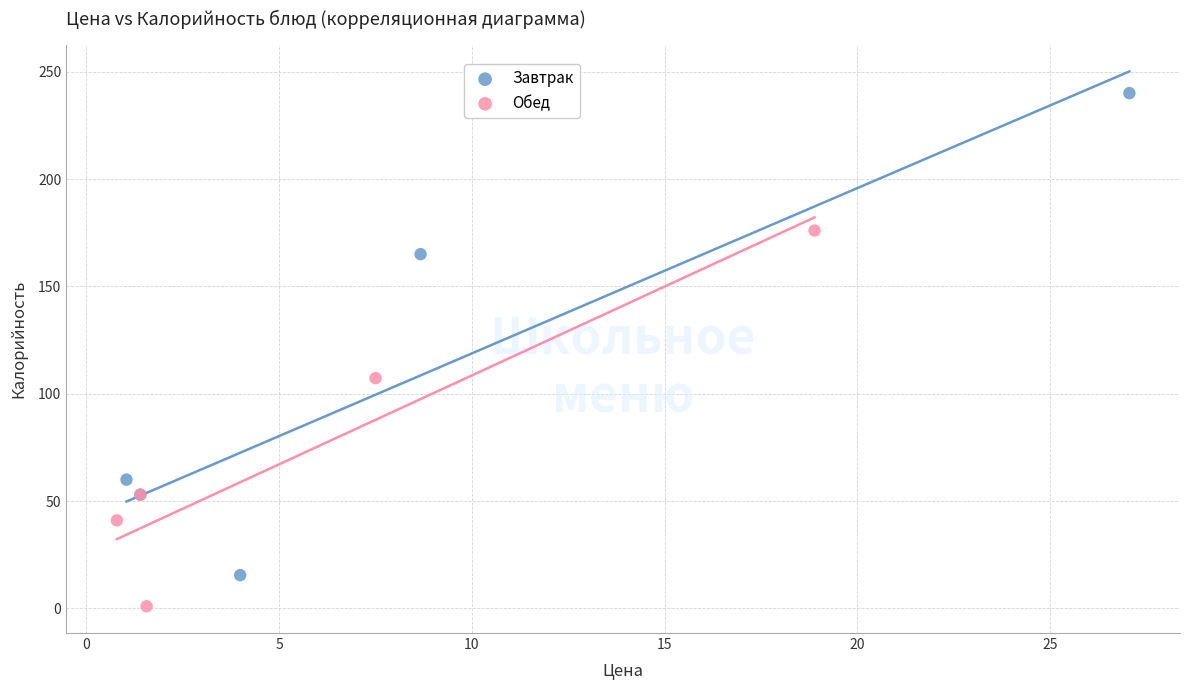

What are all the series names shown in the legend?

Завтрак, Обед